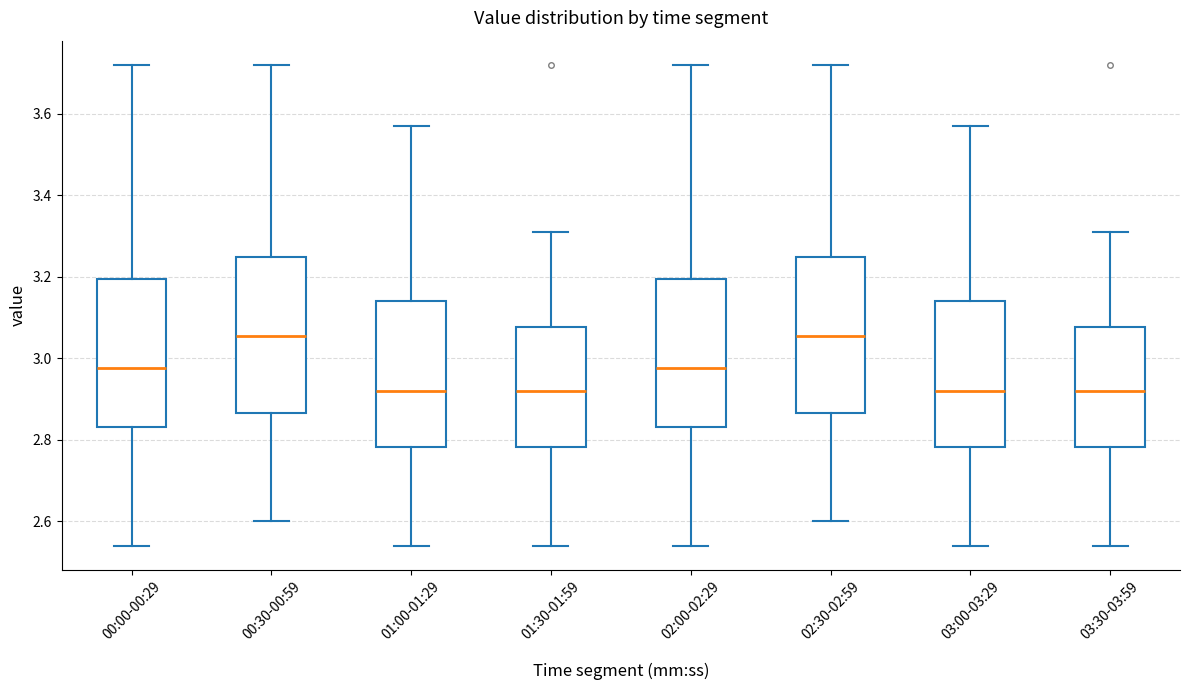

Reading left to right, transcribe this box plot: for each box, give where its median line is, the range the box spans, and where its two whiskers end, as read against the y-axis. The values are not printed on the chart, so give them approximately, as read against the axis.

00:00-00:29: median 2.98, box 2.84 to 3.20, whiskers 2.54 to 3.72
00:30-00:59: median 3.06, box 2.86 to 3.24, whiskers 2.60 to 3.72
01:00-01:29: median 2.92, box 2.78 to 3.14, whiskers 2.54 to 3.58
01:30-01:59: median 2.92, box 2.78 to 3.08, whiskers 2.54 to 3.32
02:00-02:29: median 2.98, box 2.84 to 3.20, whiskers 2.54 to 3.72
02:30-02:59: median 3.06, box 2.86 to 3.24, whiskers 2.60 to 3.72
03:00-03:29: median 2.92, box 2.78 to 3.14, whiskers 2.54 to 3.58
03:30-03:59: median 2.92, box 2.78 to 3.08, whiskers 2.54 to 3.32